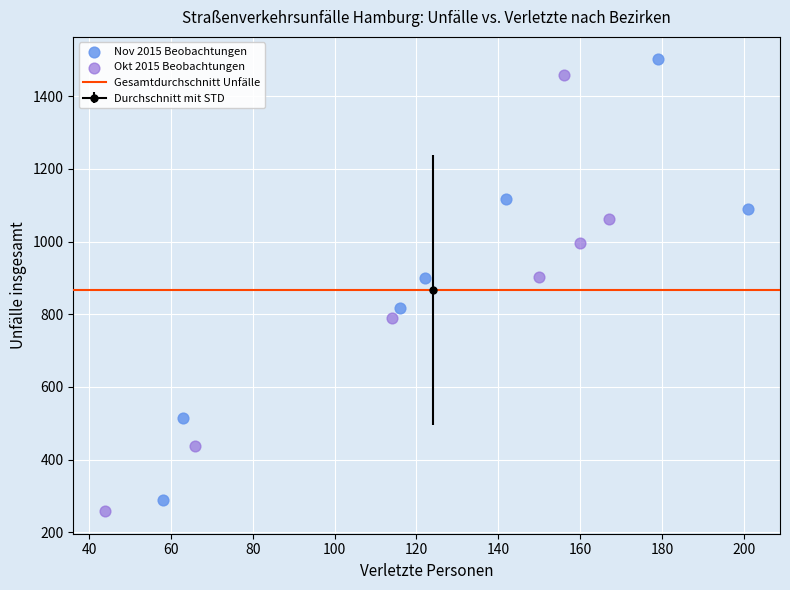

Which series has the largest Y range (max minus min)?

Nov 2015 Beobachtungen